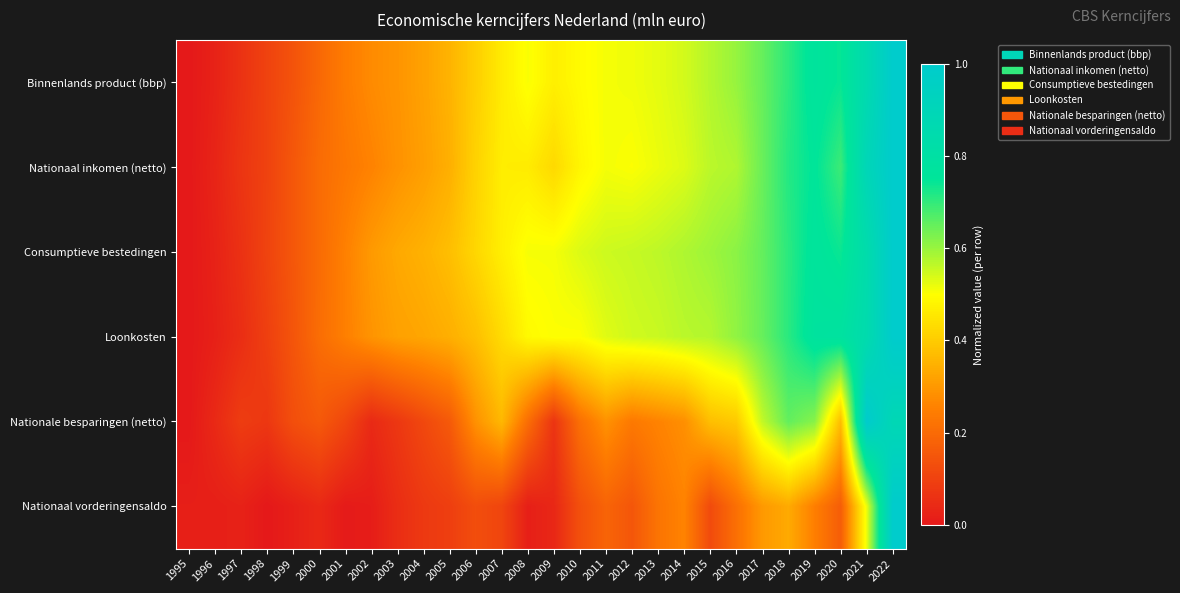

Which series has the widest spread of values?

Binnenlands product (bbp)